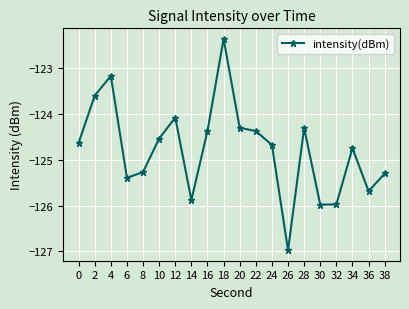

At which category does the chart reach its minimum across all series?

26